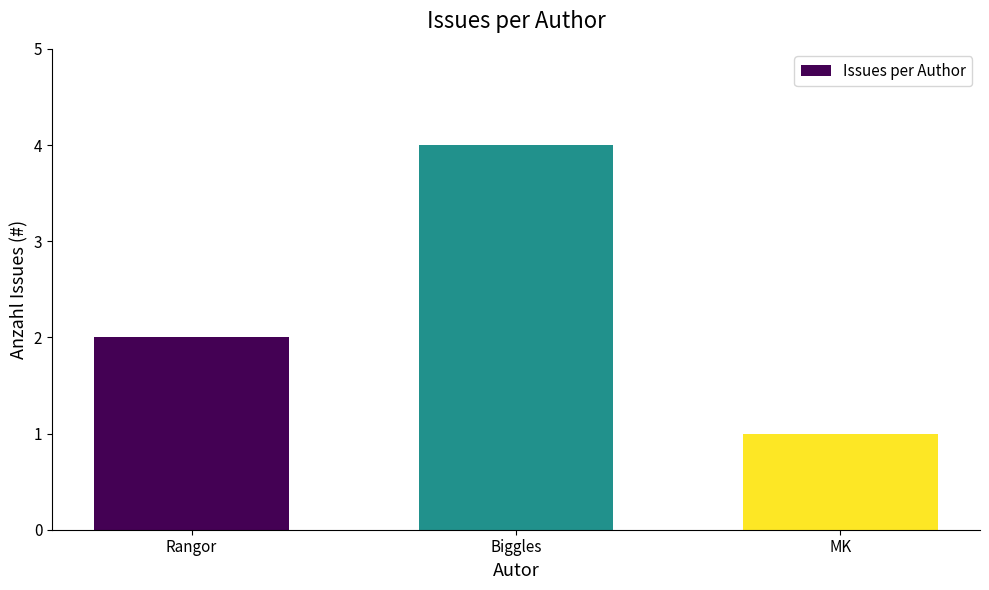

True or false: the data shows 2 at MK.

False